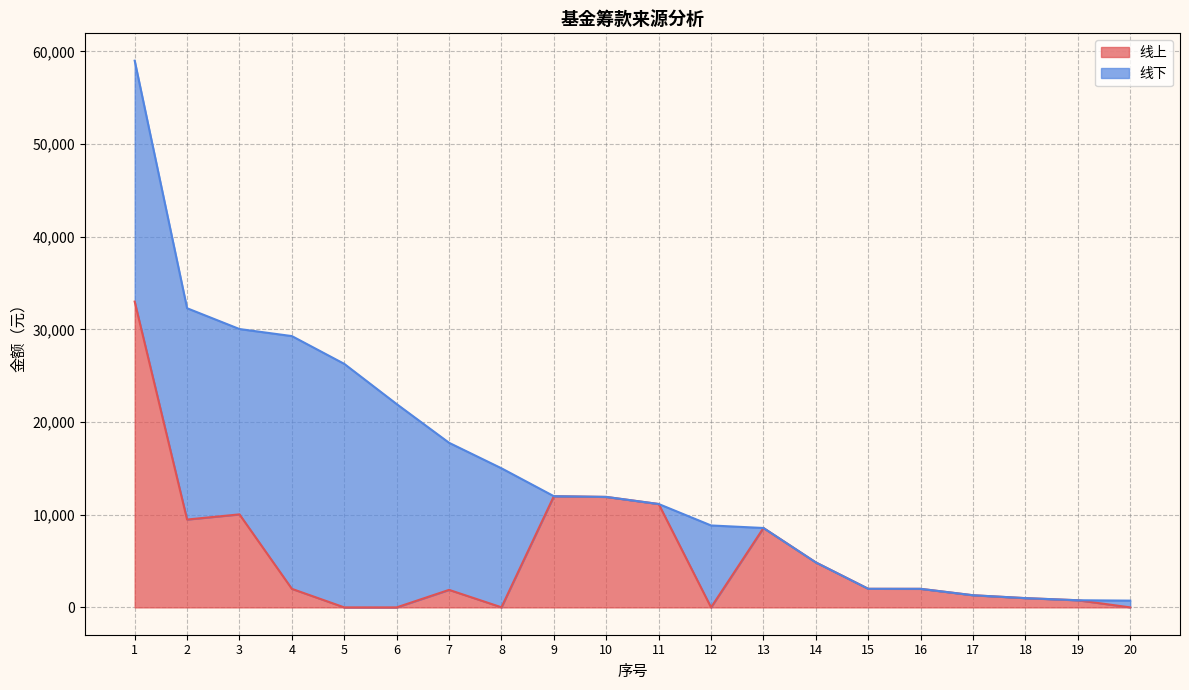

At which category does the data reach its first local peak?

3